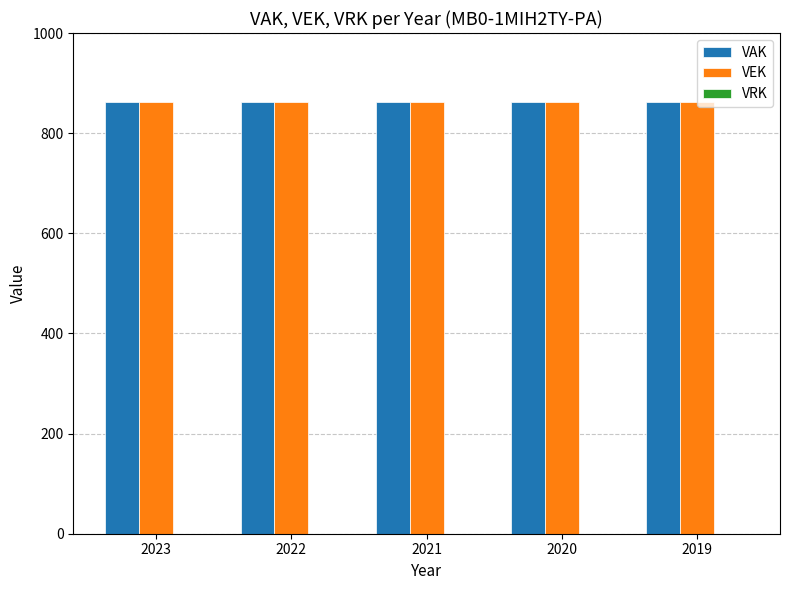

True or false: VEK has a value of 862 at 2023.

True